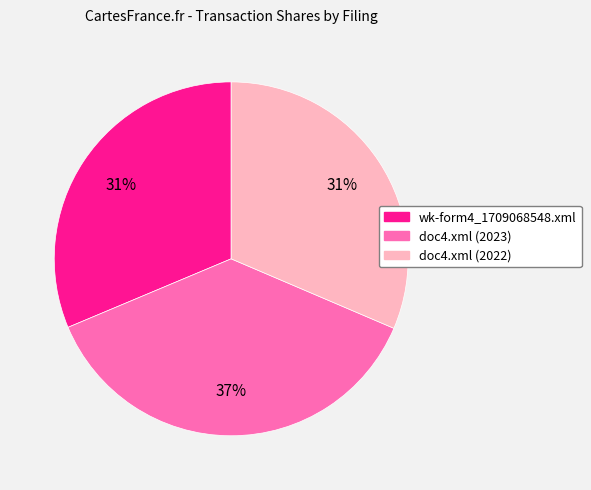

How many slices are in this pie chart?

3